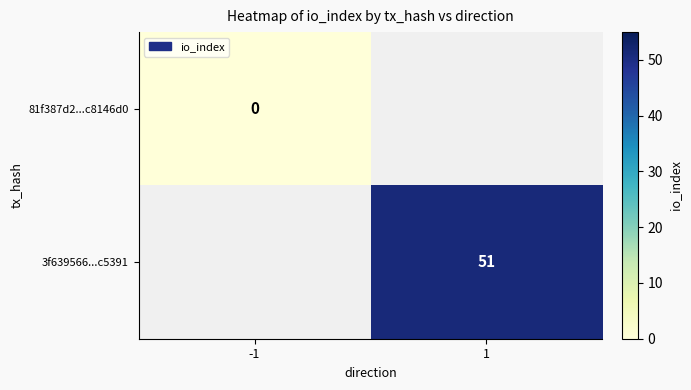

The 3f639566...c5391 series shows 34 at 1. True or false?

False